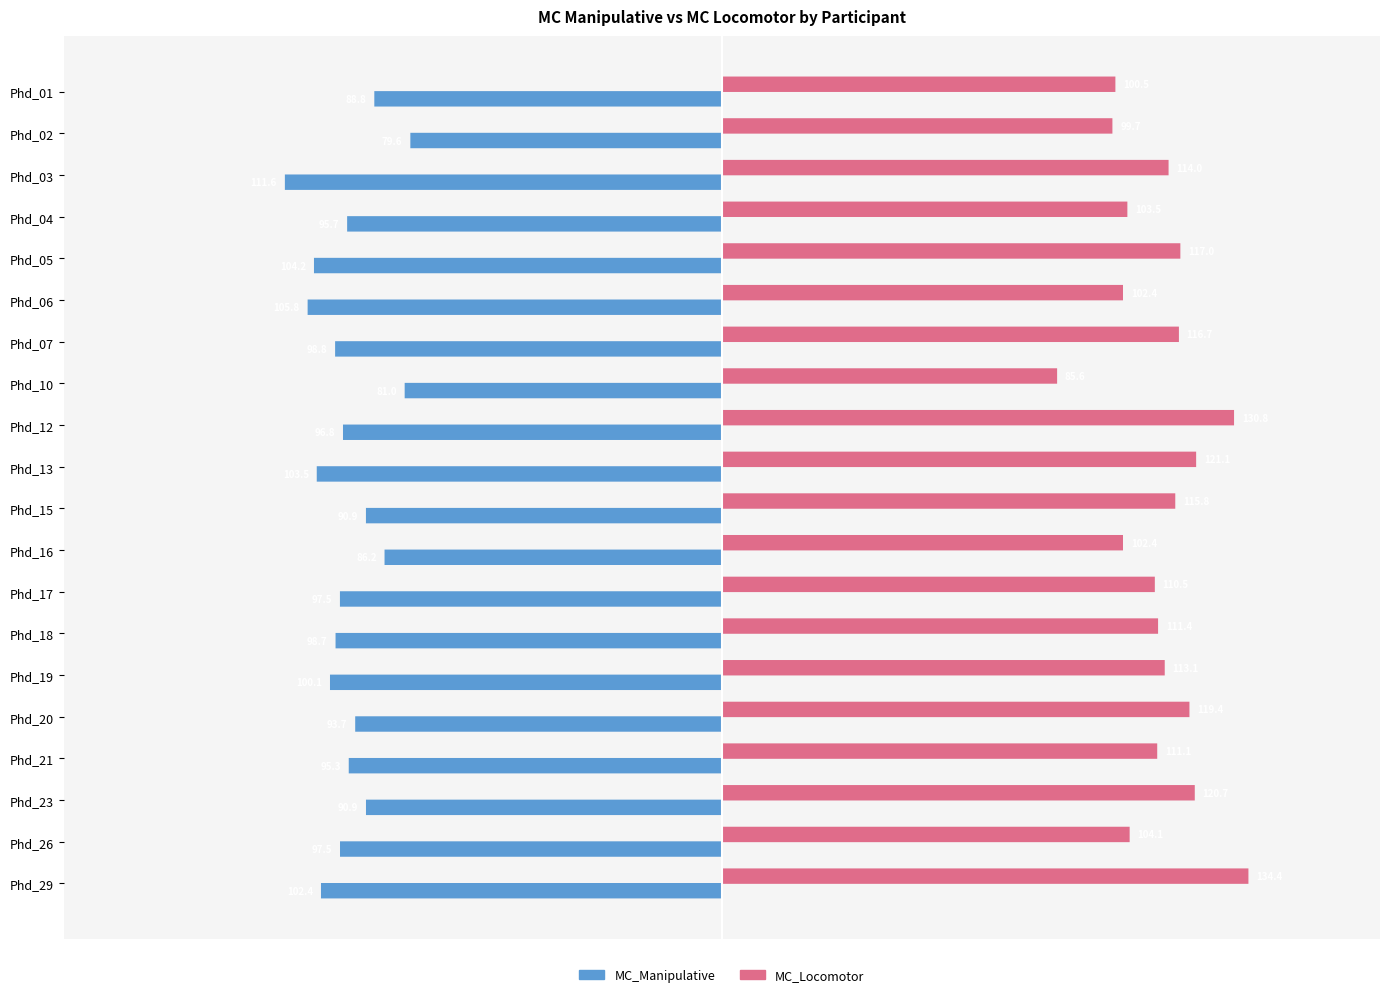

Which series changed the most between Phd_02 and Phd_18?

MC_Manipulative